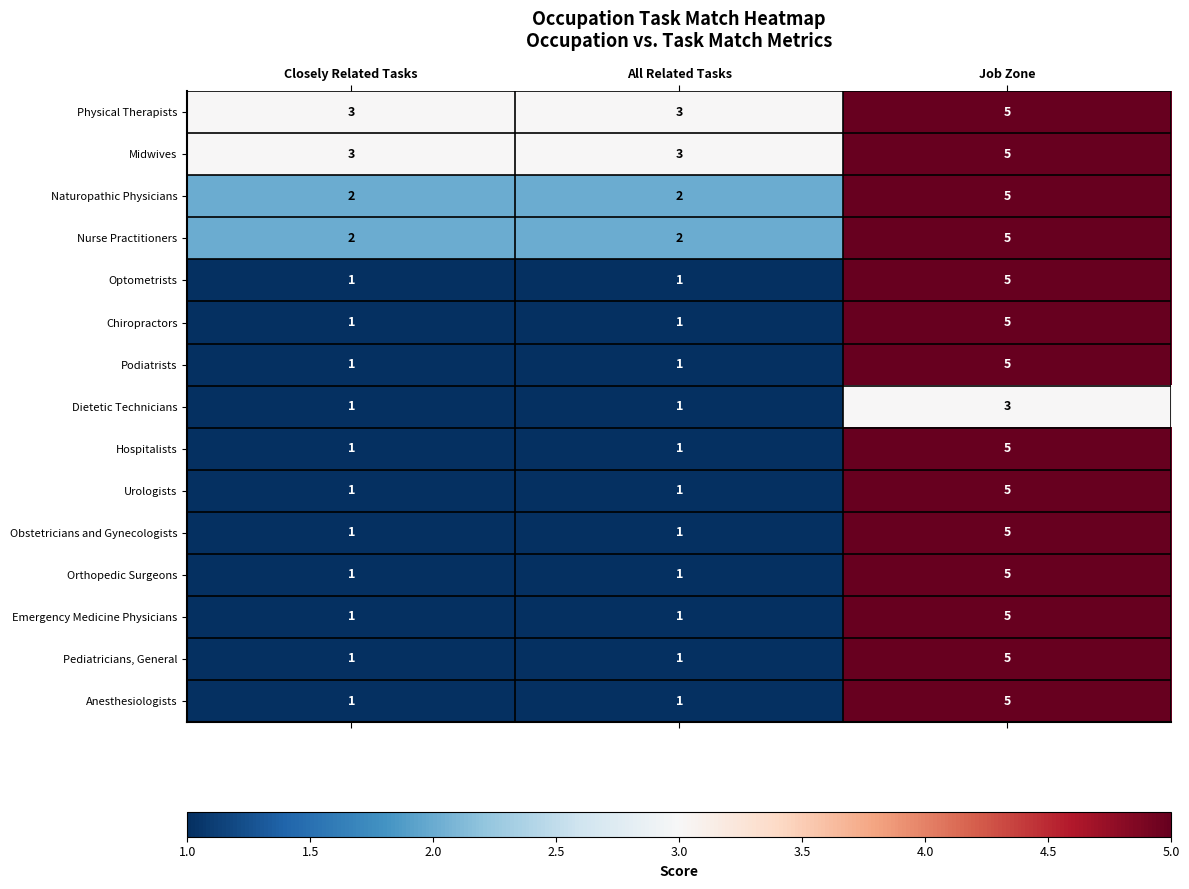

The value of Emergency Medicine Physicians at All Related Tasks is 1. True or false?

True